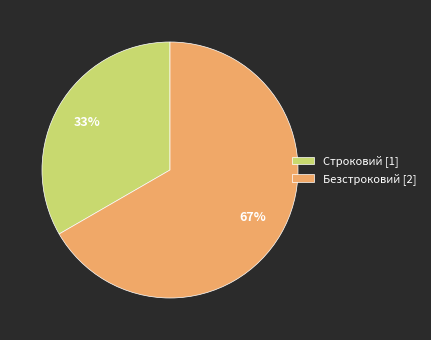

To the nearest percent, what is the combined percentage of Строковий and Безстроковий?

100%